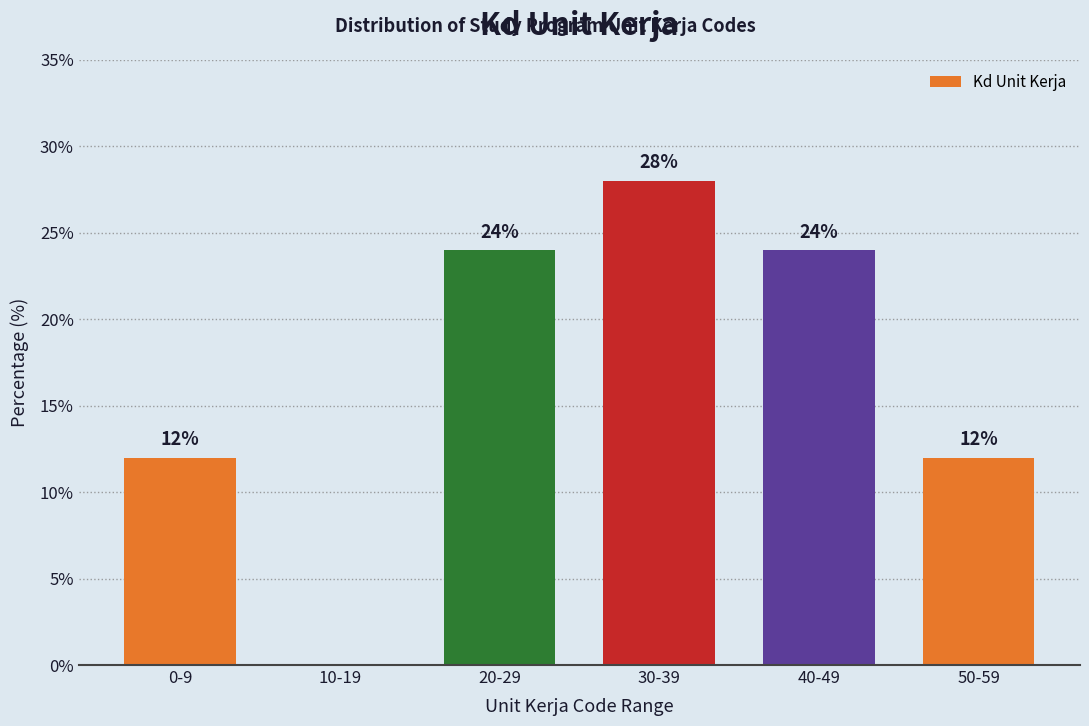

Reading left to right, extract all data points from this chart.

0-9=12.0	10-19=0.0	20-29=24.0	30-39=28.0	40-49=24.0	50-59=12.0